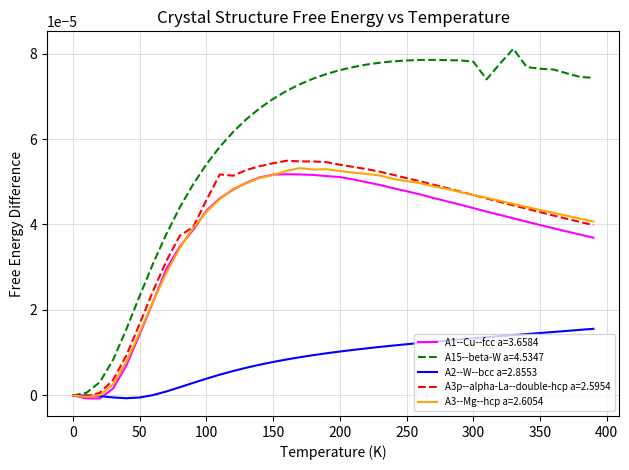

Which series has the widest spread of values?

A15--beta-W a=4.5347